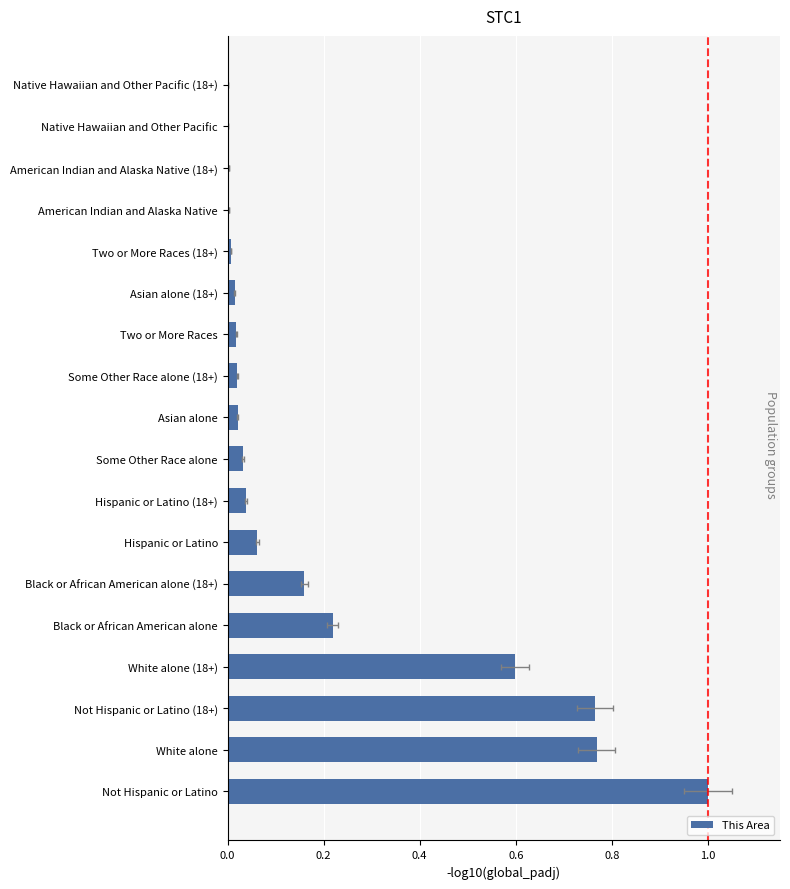

What is the greatest value displayed?

1.0